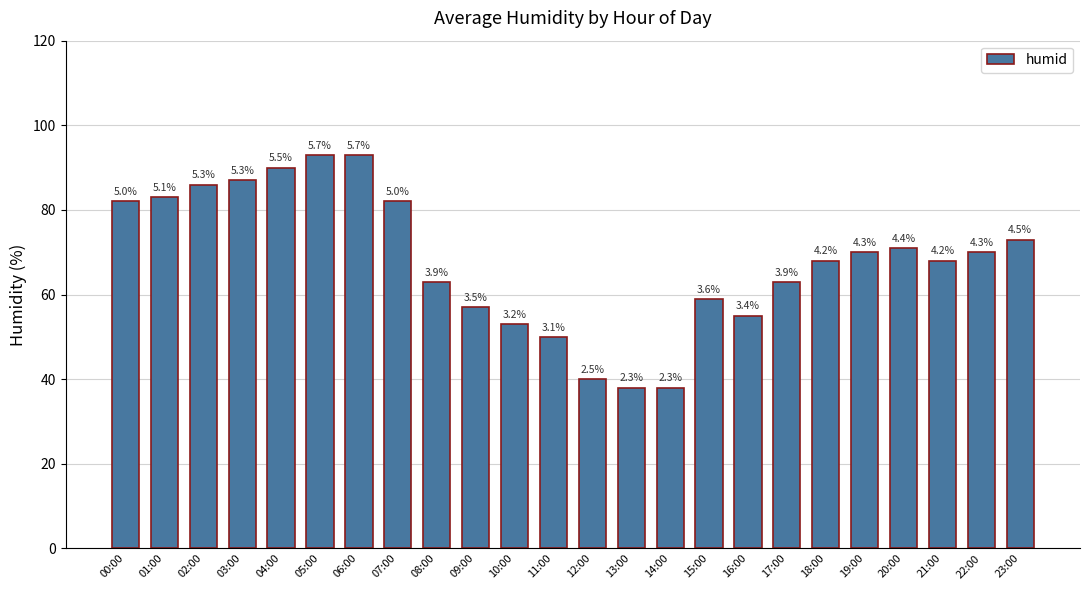

What is the change in value from 07:00 to 22:00?

-12